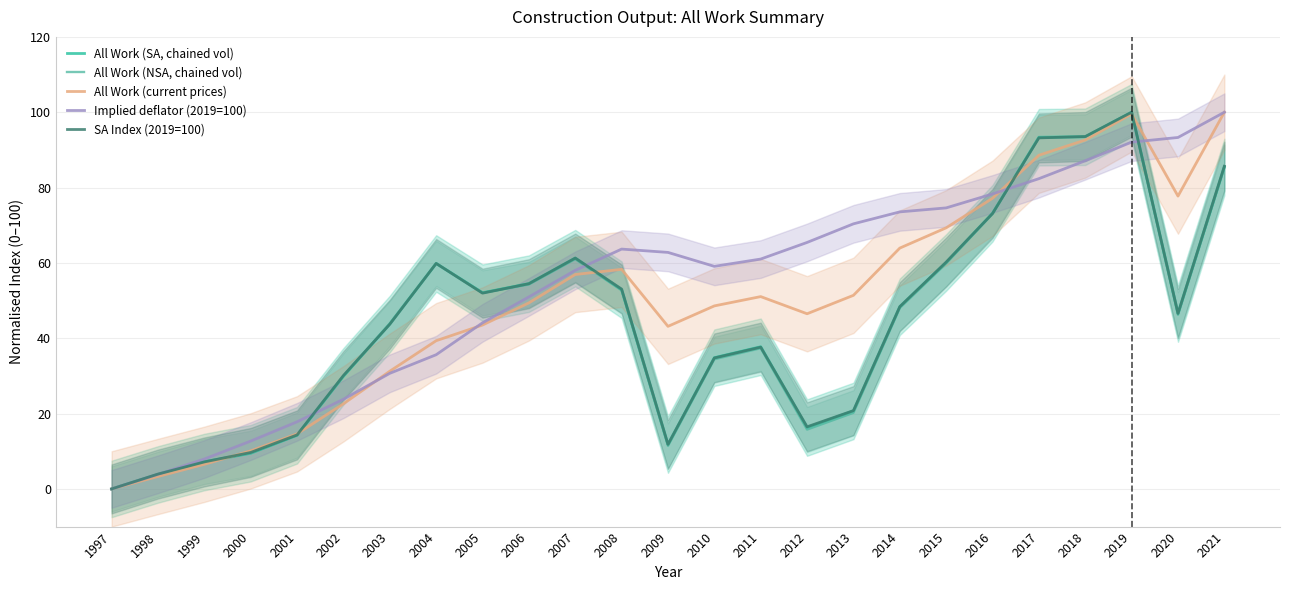

At which category is the sum across all series the highest?

2019